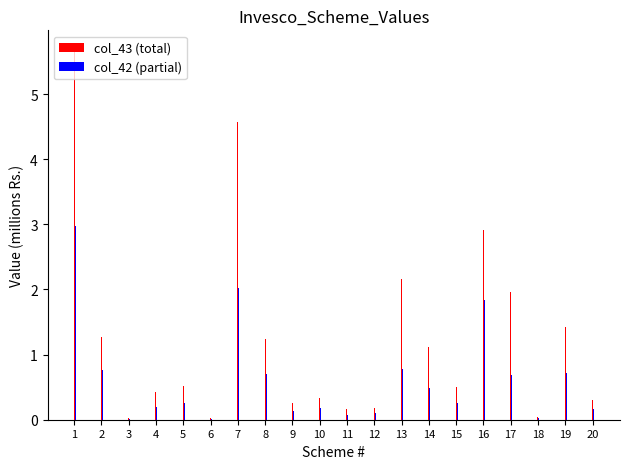

What is the approximate value of col_42 (partial) at 8?

0.7